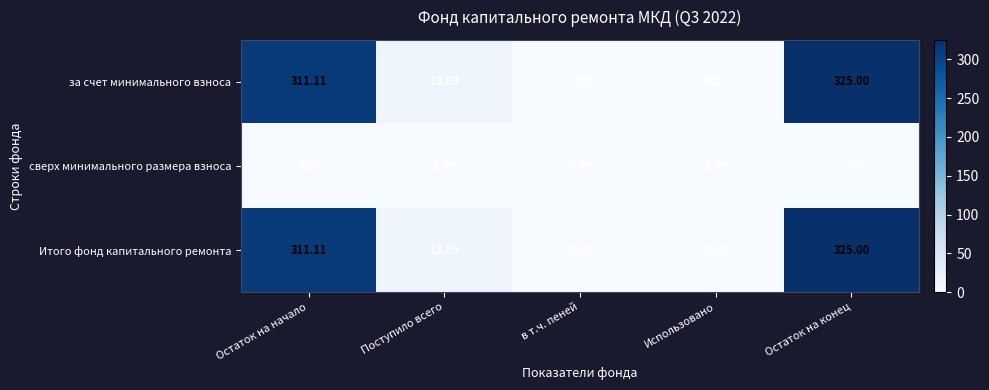

At how many categories does at least one series exceed 285?

2